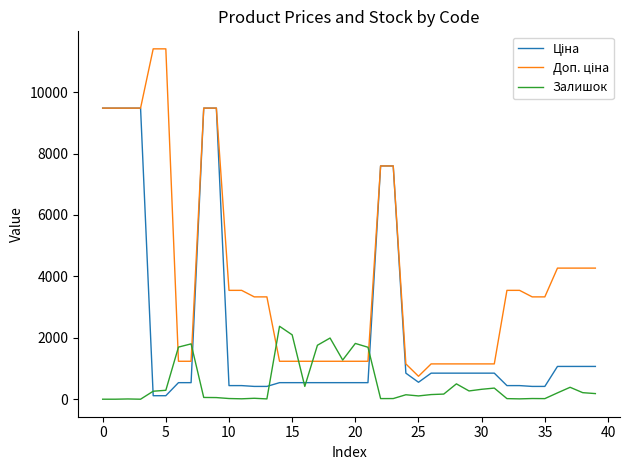

What is the greatest value displayed?

11410.0